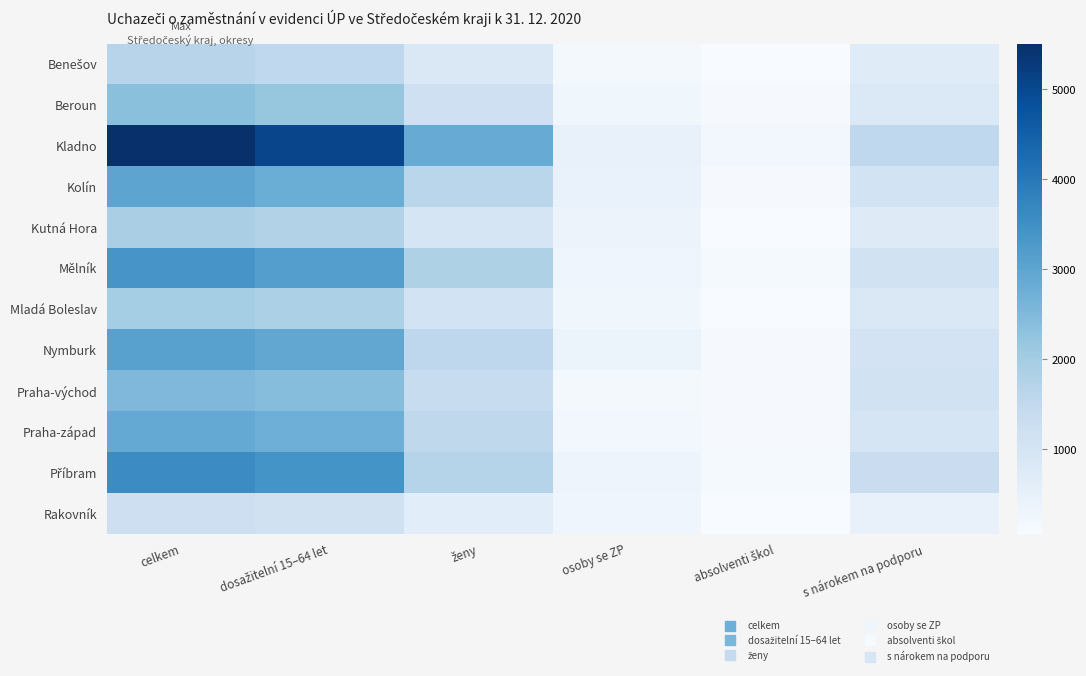

List the series in order of their peak value, highest first.

Kladno, Příbram, Mělník, Nymburk, Kolín, Praha-západ, Praha-východ, Beroun, Mladá Boleslav, Kutná Hora, Benešov, Rakovník